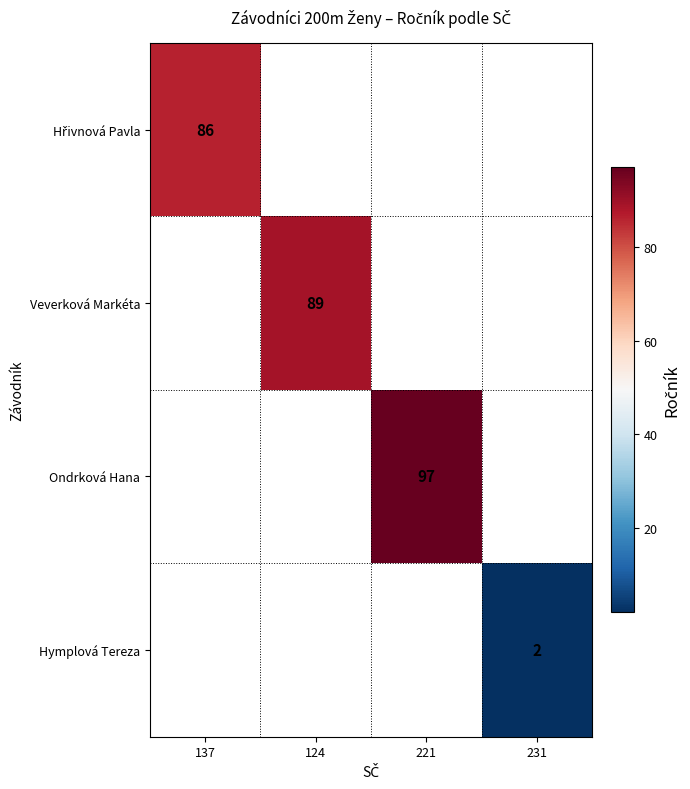

The value of Ondrková Hana at 221 is 97. True or false?

True